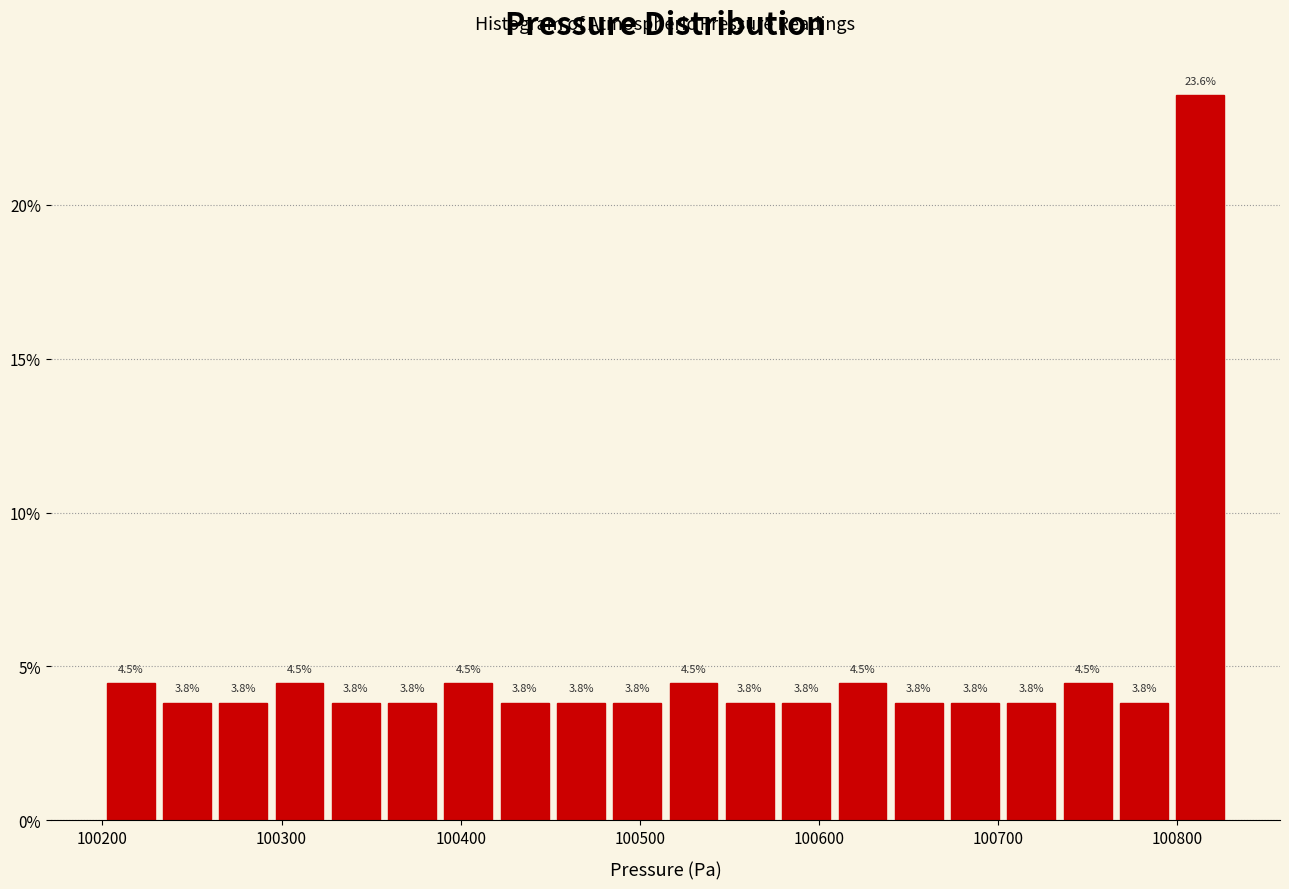

Read against the x-axis, roughly where is the centre of the tallest bar?

100810